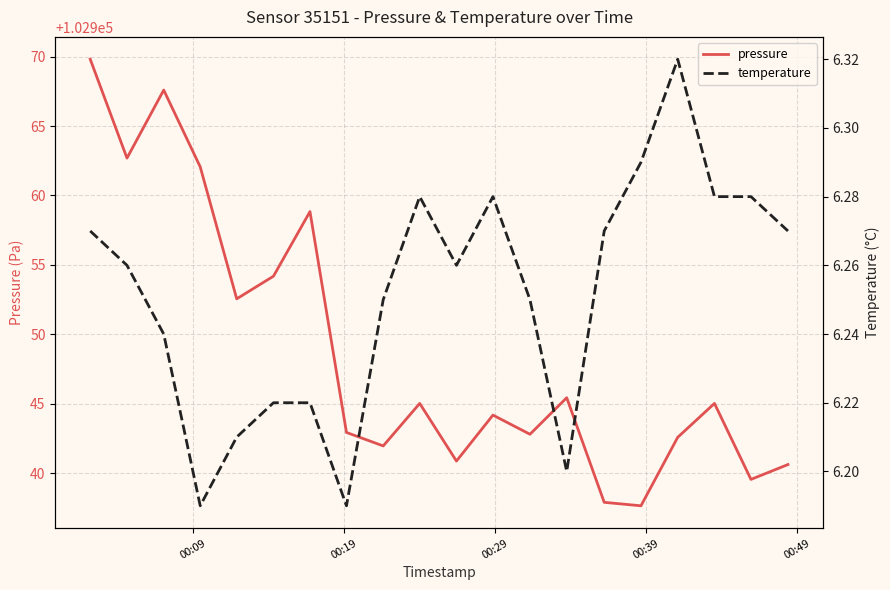

What is the maximum value for pressure?

102969.8